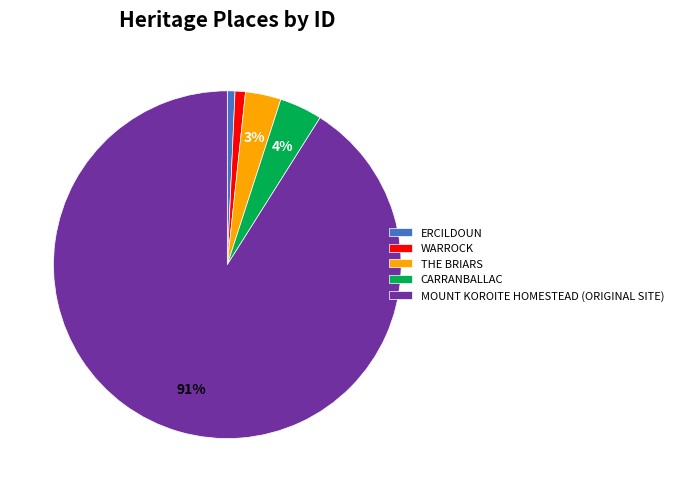

Between CARRANBALLAC and ERCILDOUN, which is larger?

CARRANBALLAC